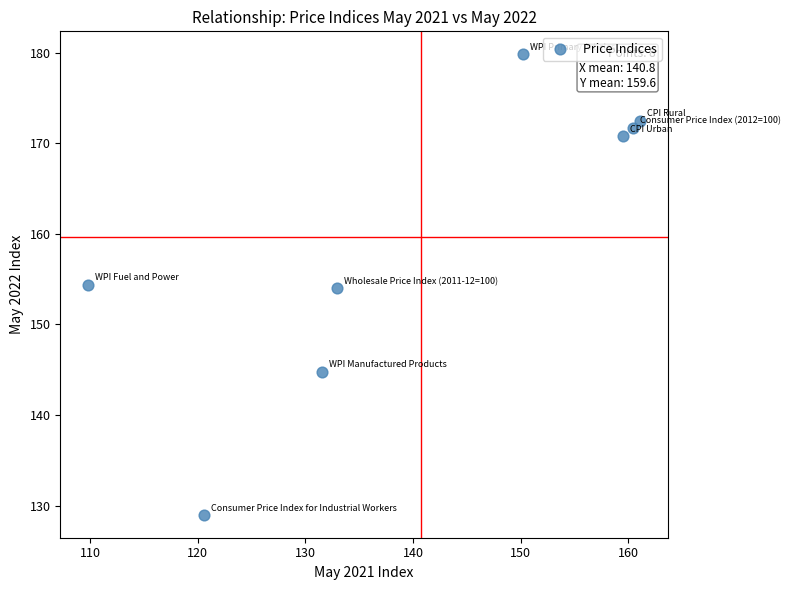

What is the range of Y values (max minus min)?

50.8